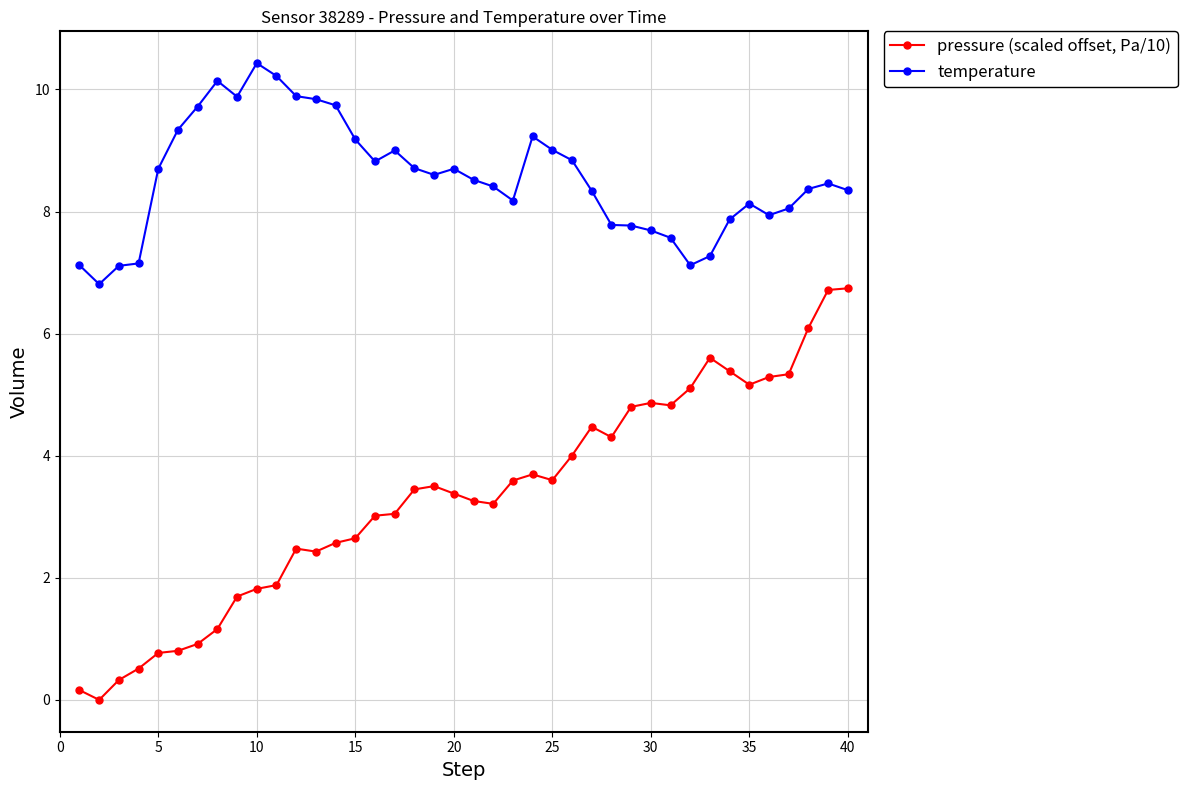

How many distinct data groups are displayed?

2